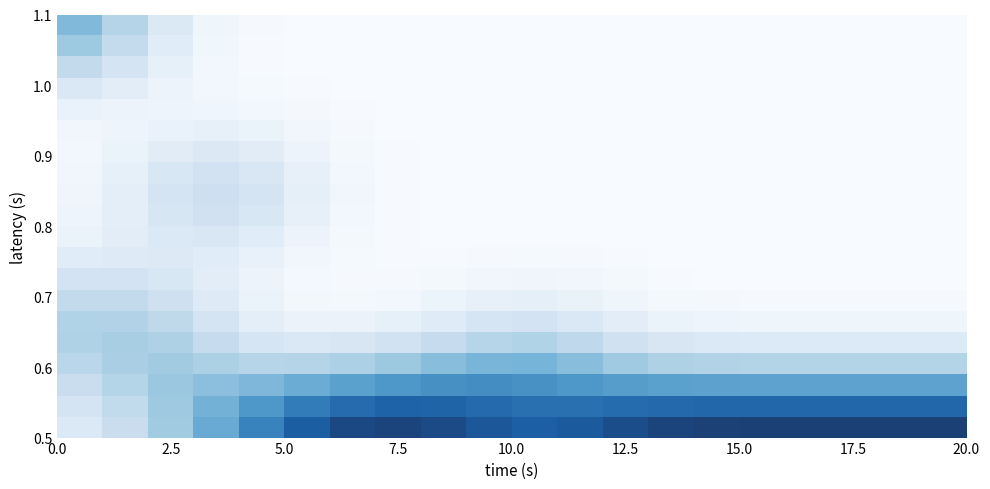

What is the maximum value shown in the chart?

0.8